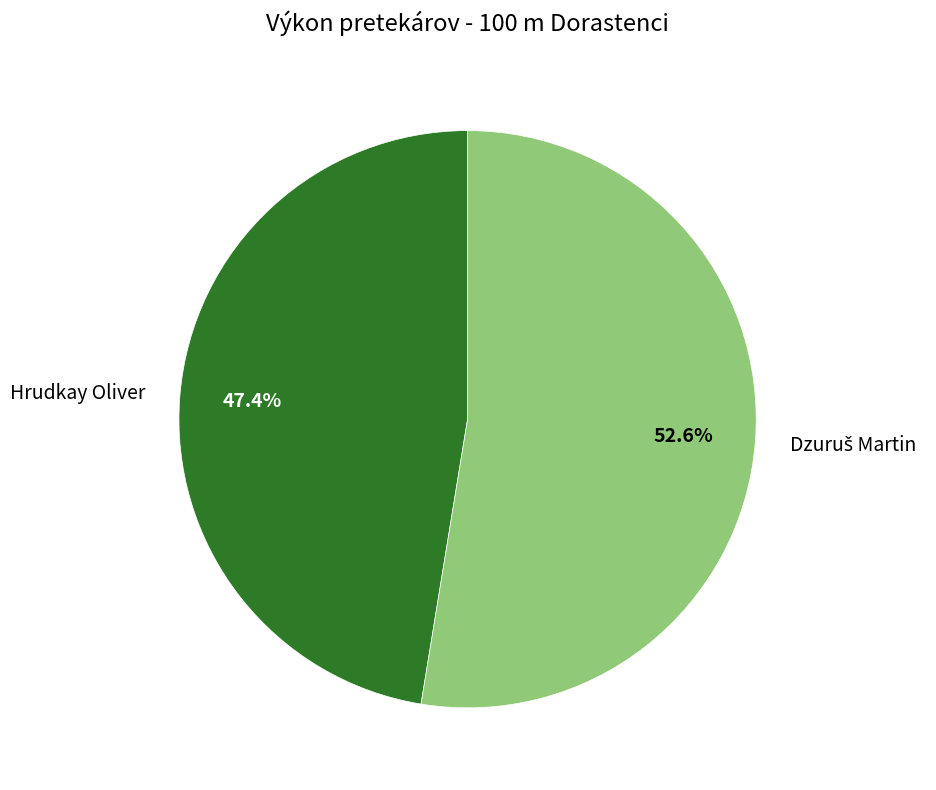

What percentage is NOT represented by Hrudkay Oliver?

52.6%